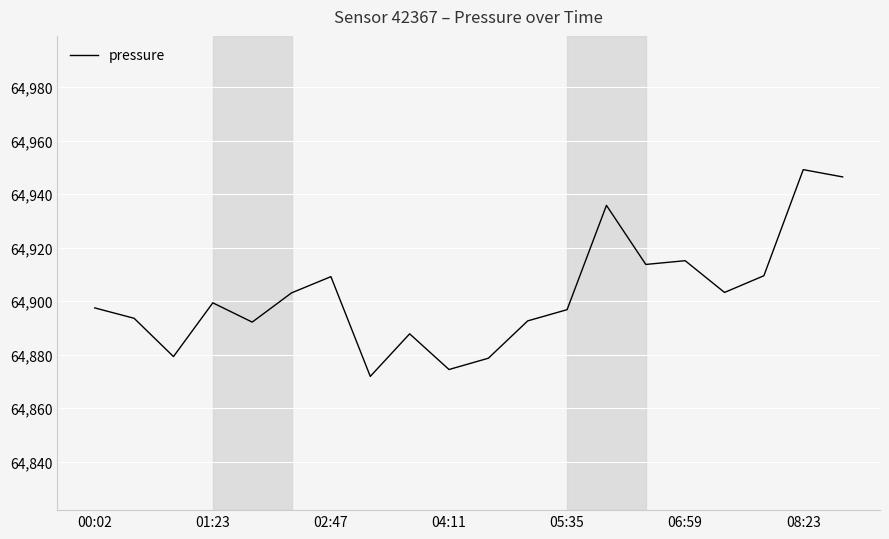

What is the difference between the maximum and minimum values?

77.3